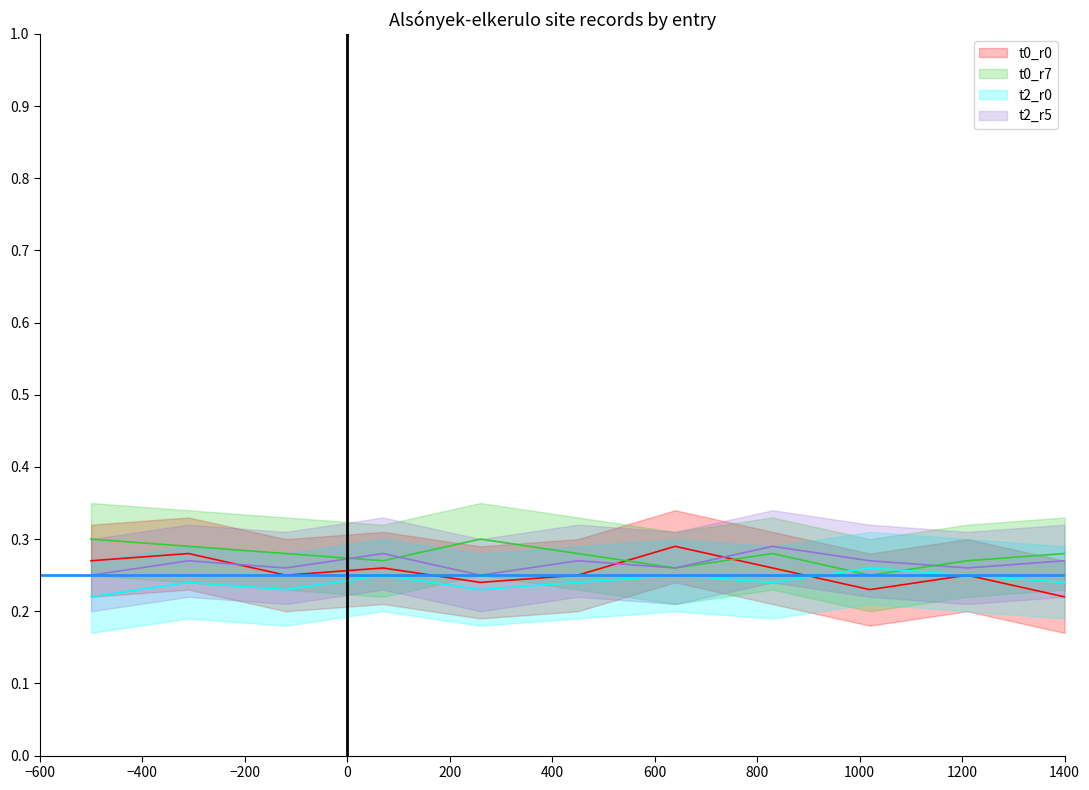

What are all the series names shown in the legend?

t0_r0, t0_r7, t2_r0, t2_r5